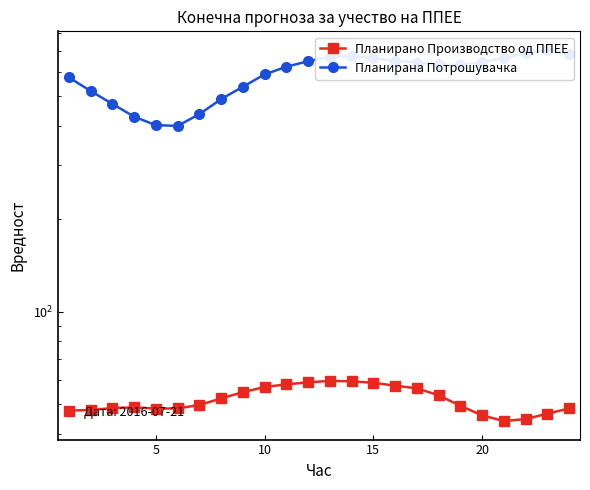

The value of Планирана Потрошувачка at 5 is 402.8. True or false?

True